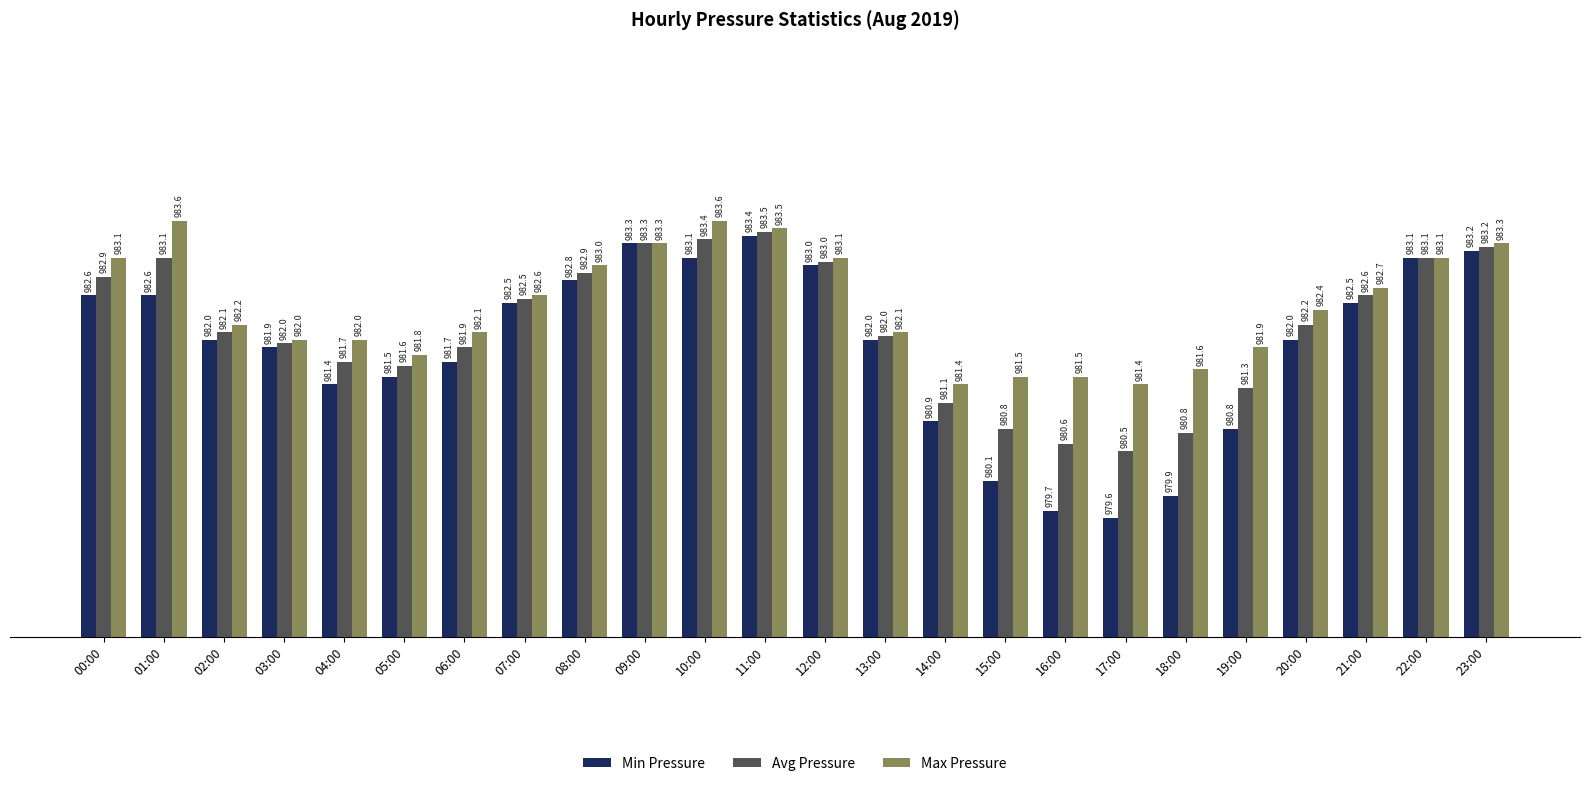

How many groups of bars are there?

24